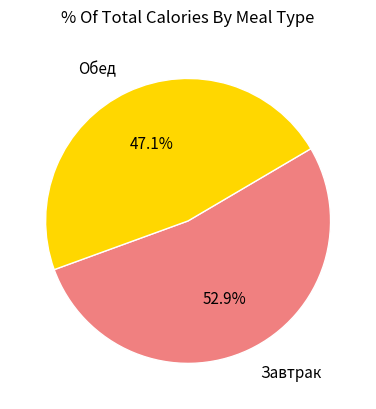

Which slice represents more than half of the pie?

Завтрак